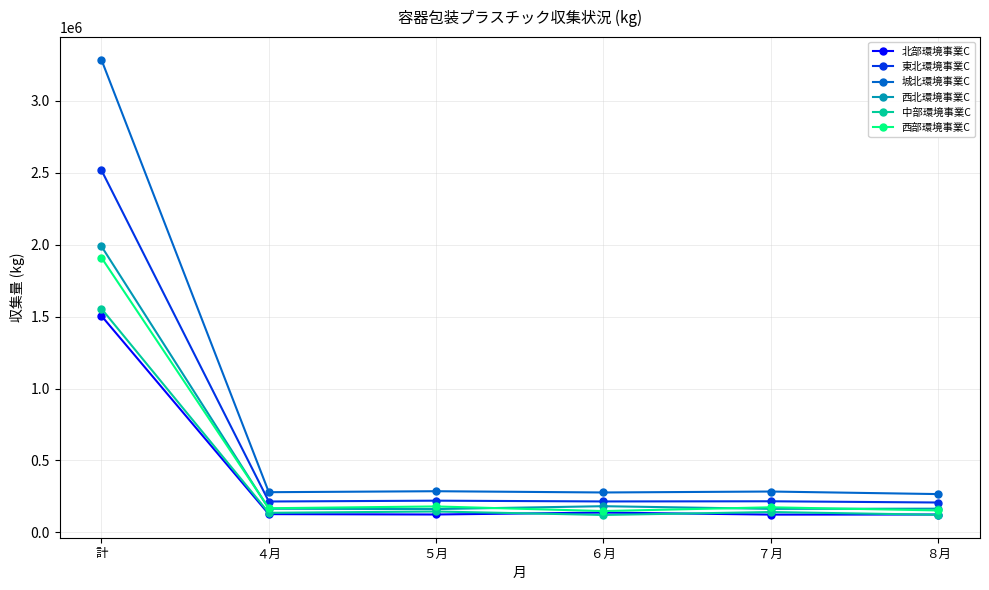

True or false: 西北環境事業C and 東北環境事業C cross at least once.

False